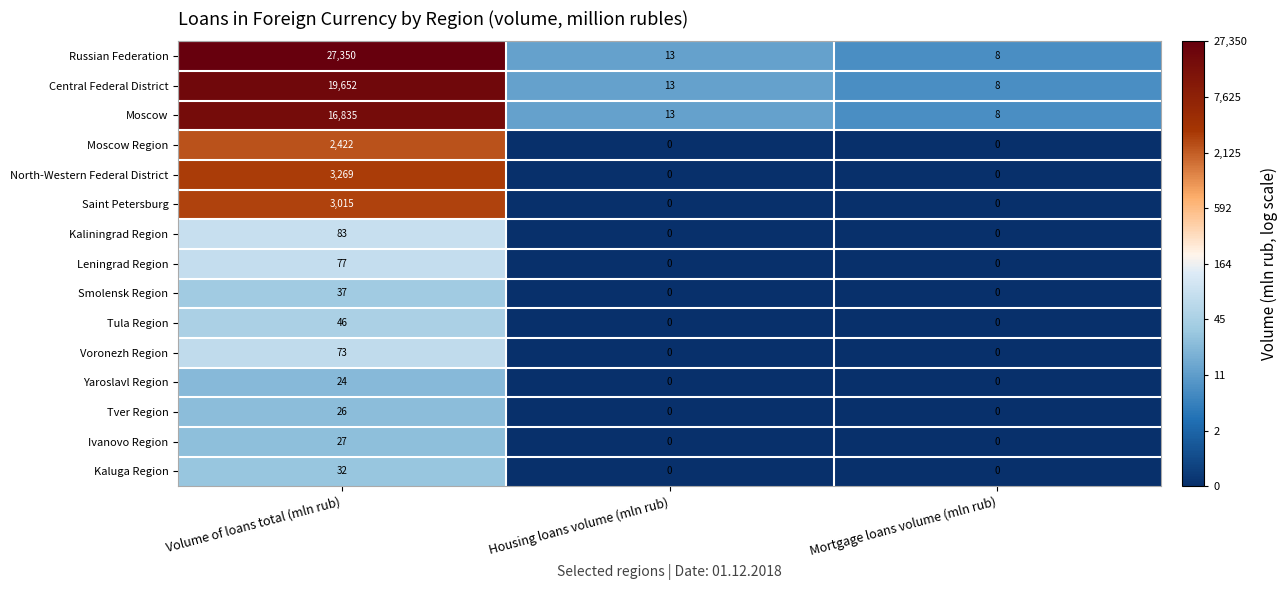

What is the difference between the Tver Region values at Housing loans volume (mln rub) and Volume of loans total (mln rub)?

26